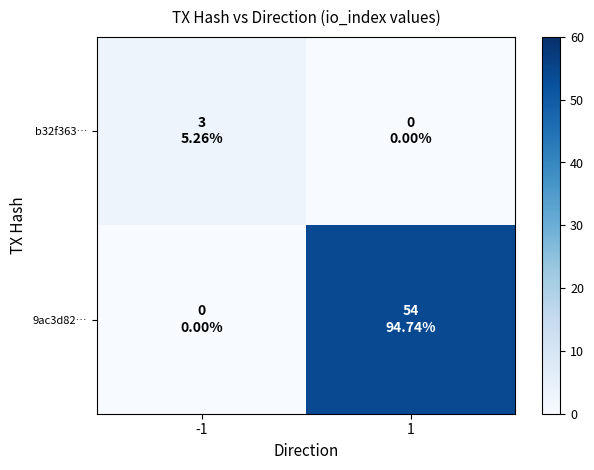

What is the greatest value displayed?

54